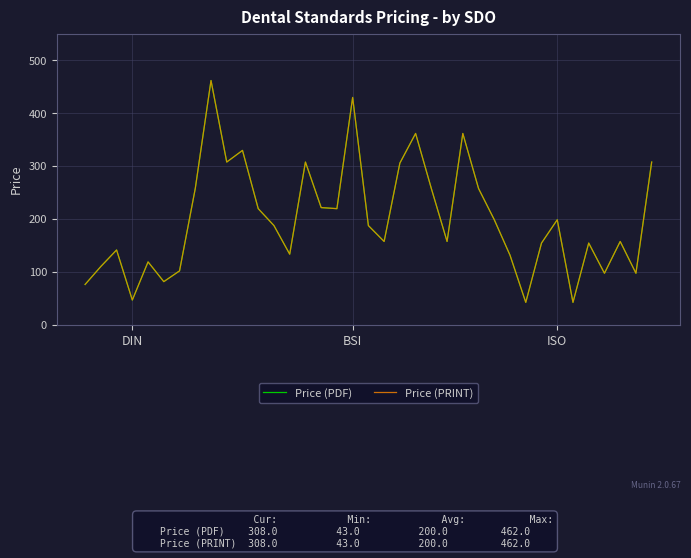

What is the lowest value of the Price (PDF) series?

43.0